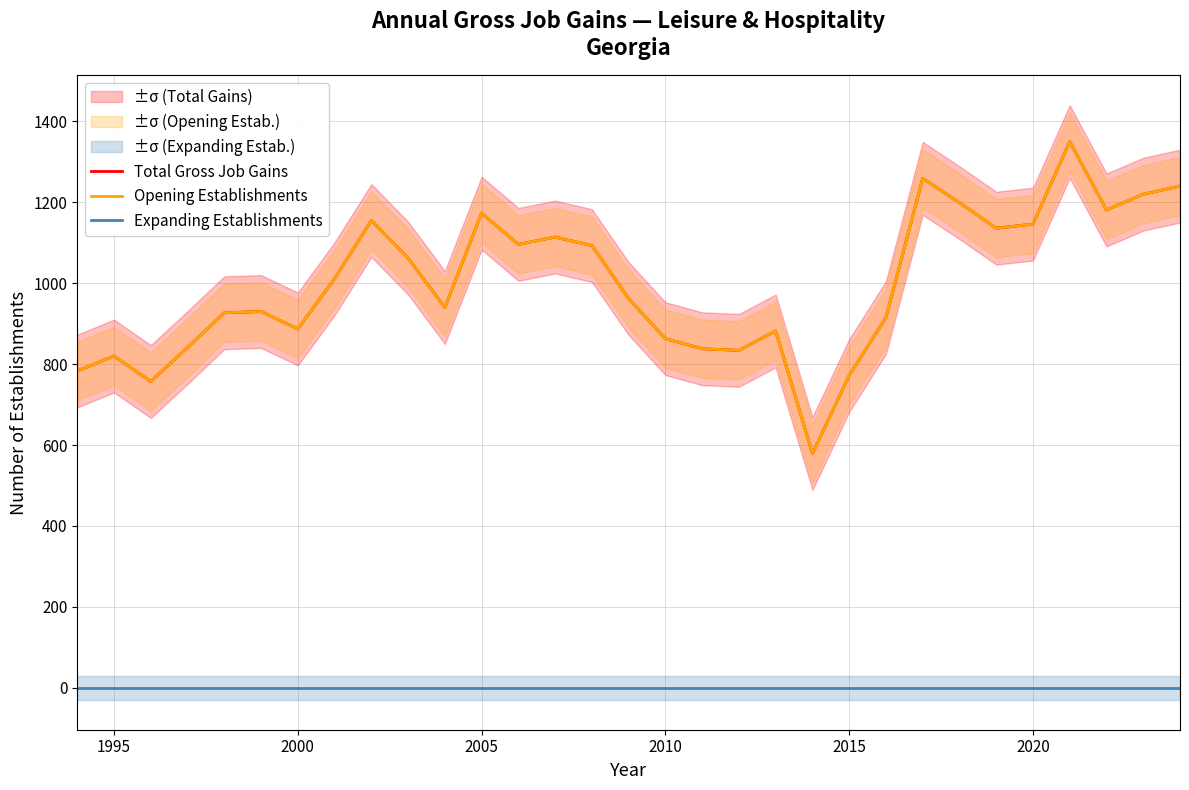

In Total Gross Job Gains, how many points are lower than both neighbors (excluding endpoints)?

8